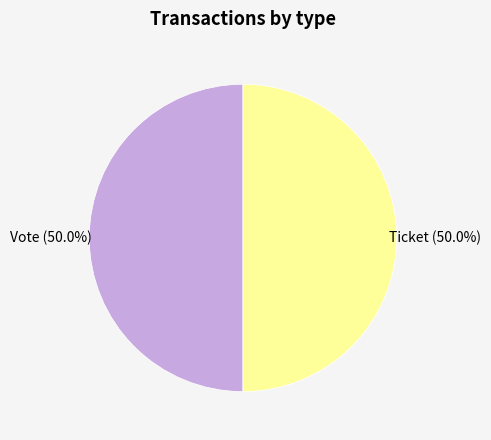

How much of the chart is everything except Vote?

50.0%